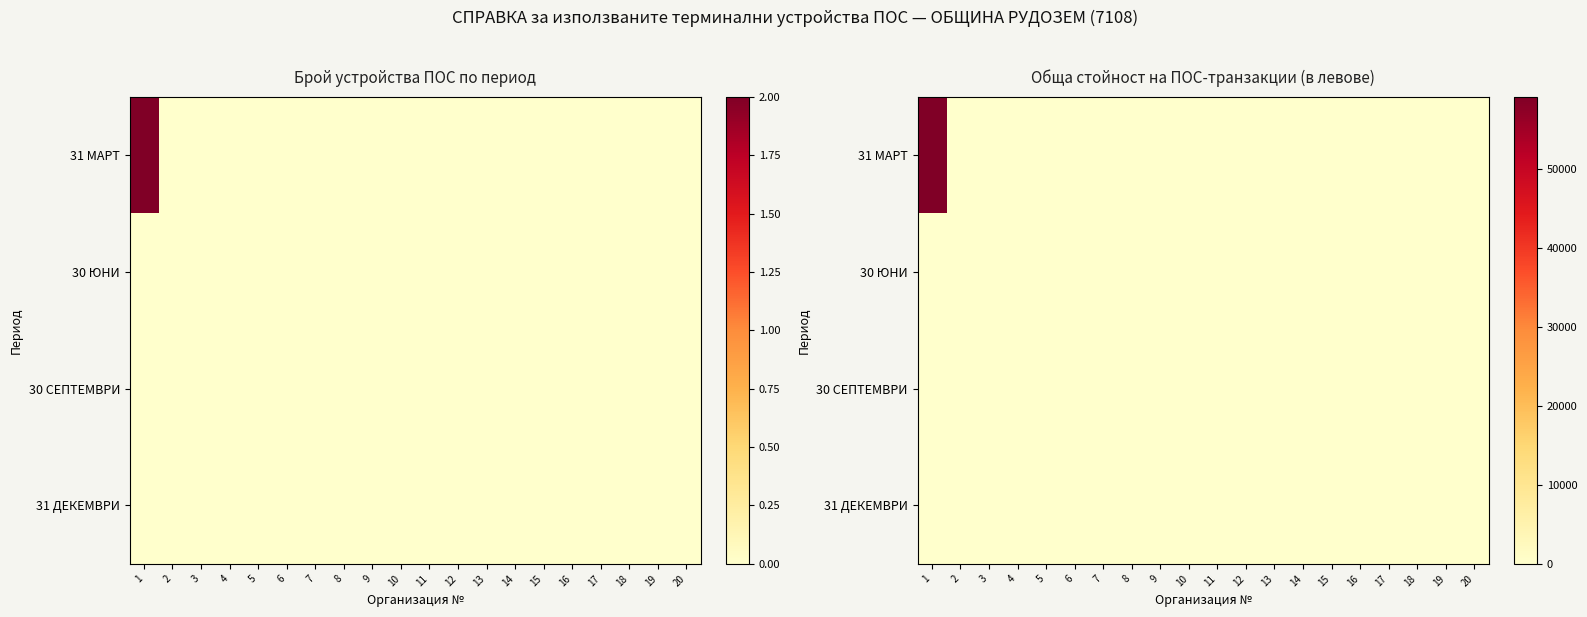

Count the number of data series in this chart.

4